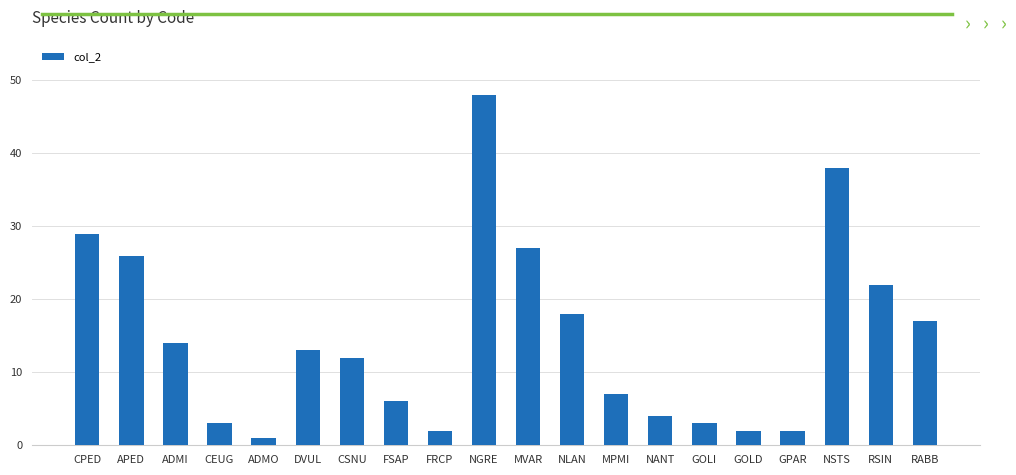

Which category has the highest value across all series?

NGRE